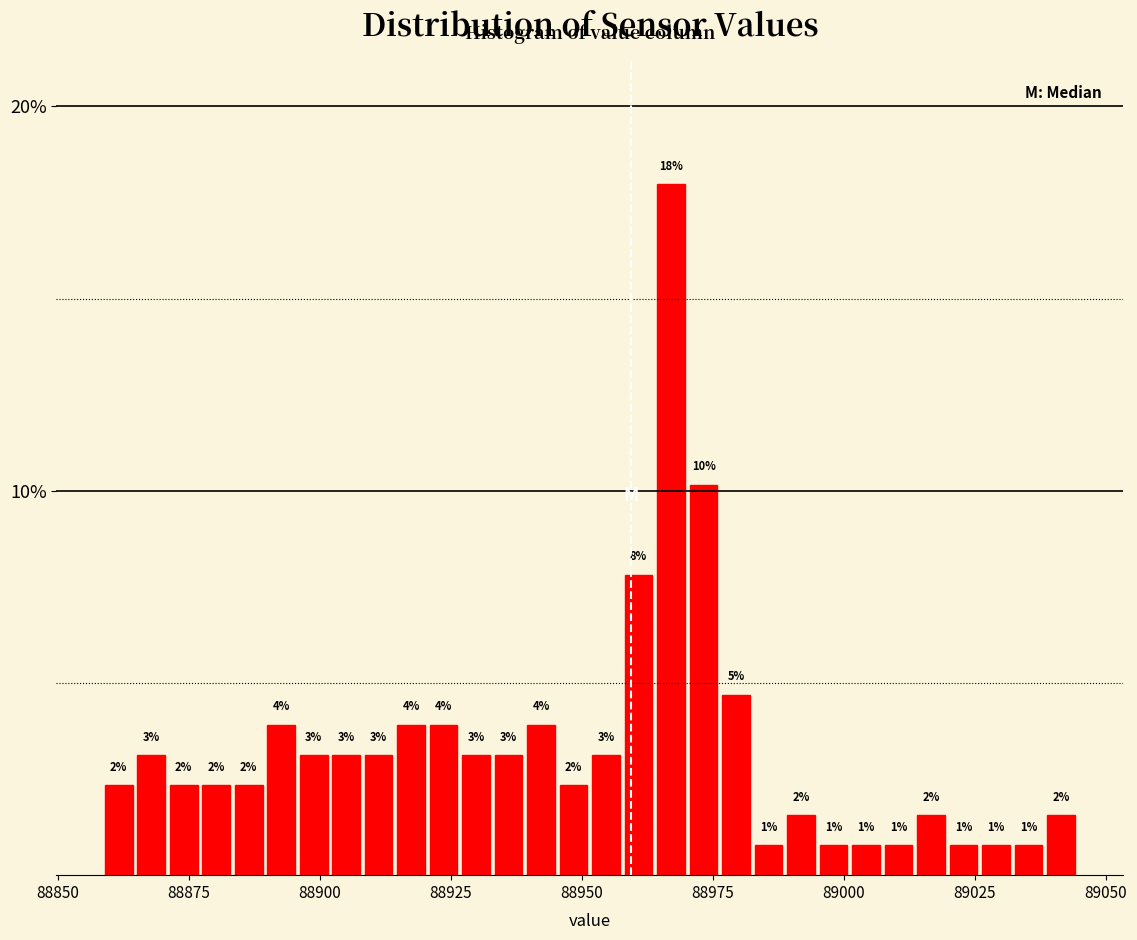

Around what value on the x-axis is the tallest bar? Give the approximate position of its centre, as read against the axis.

88965